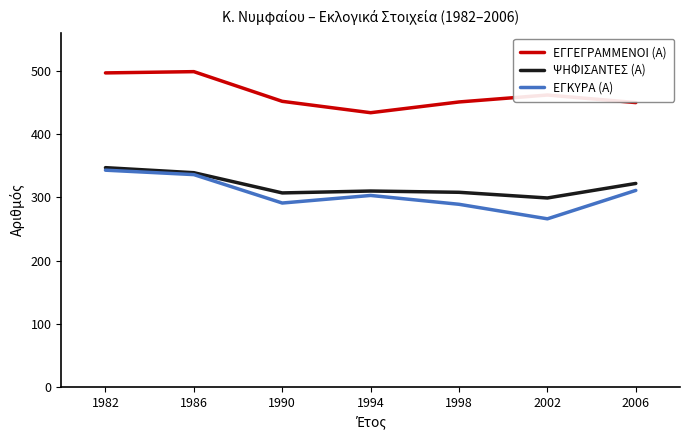

At how many categories does at least one series exceed 473?

2